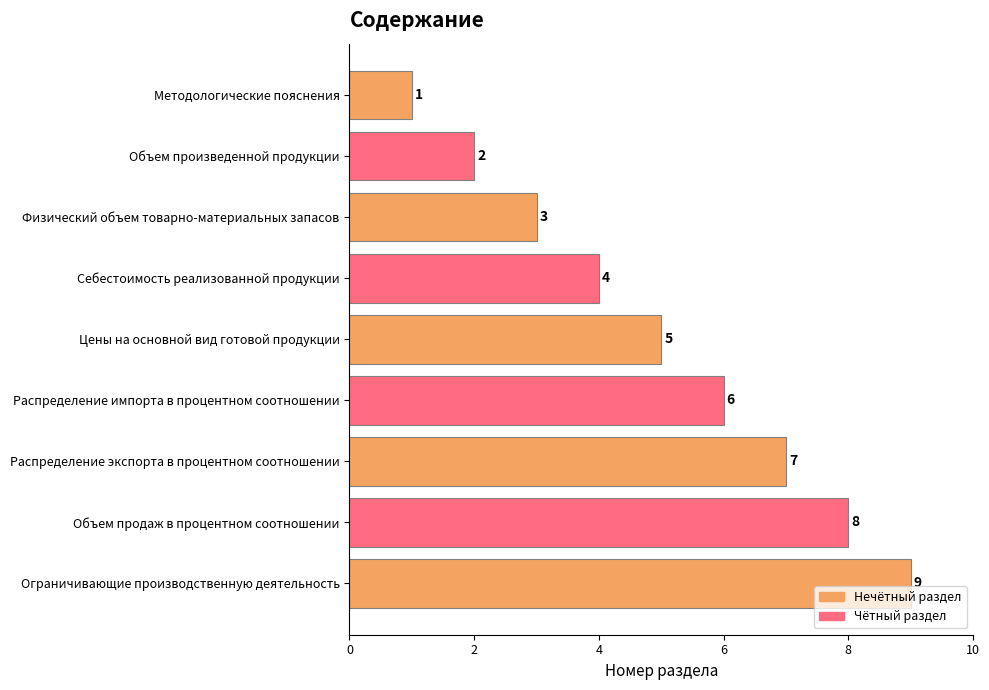

At which label is the value closest to 5?

Цены на основной вид готовой продукции